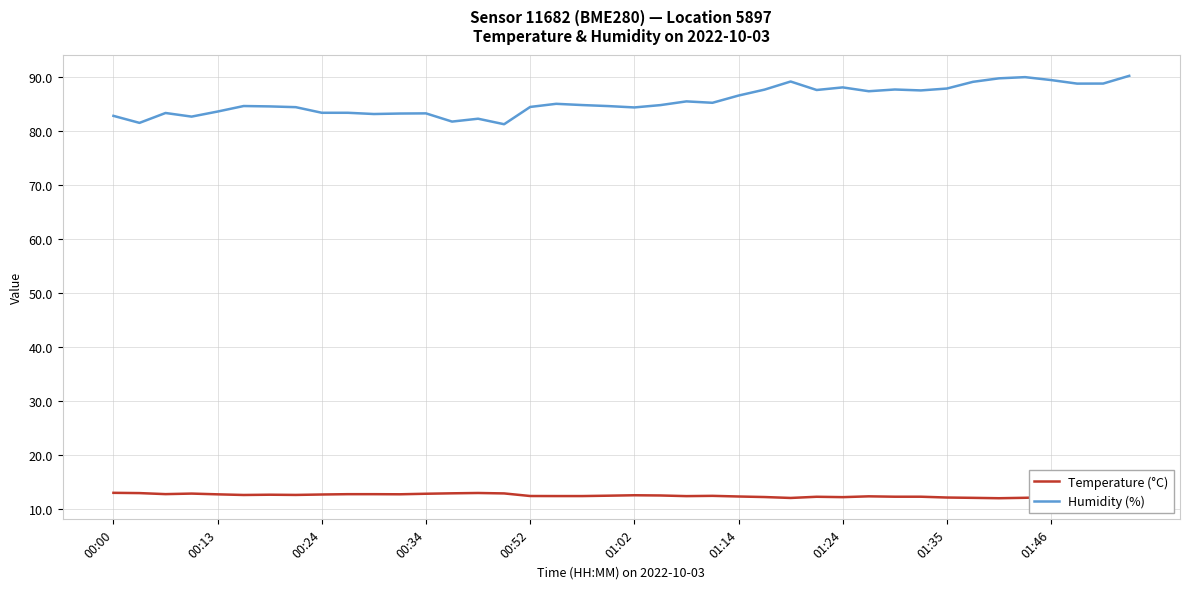

The Humidity (%) series shows 135.9 at 01:14. True or false?

False